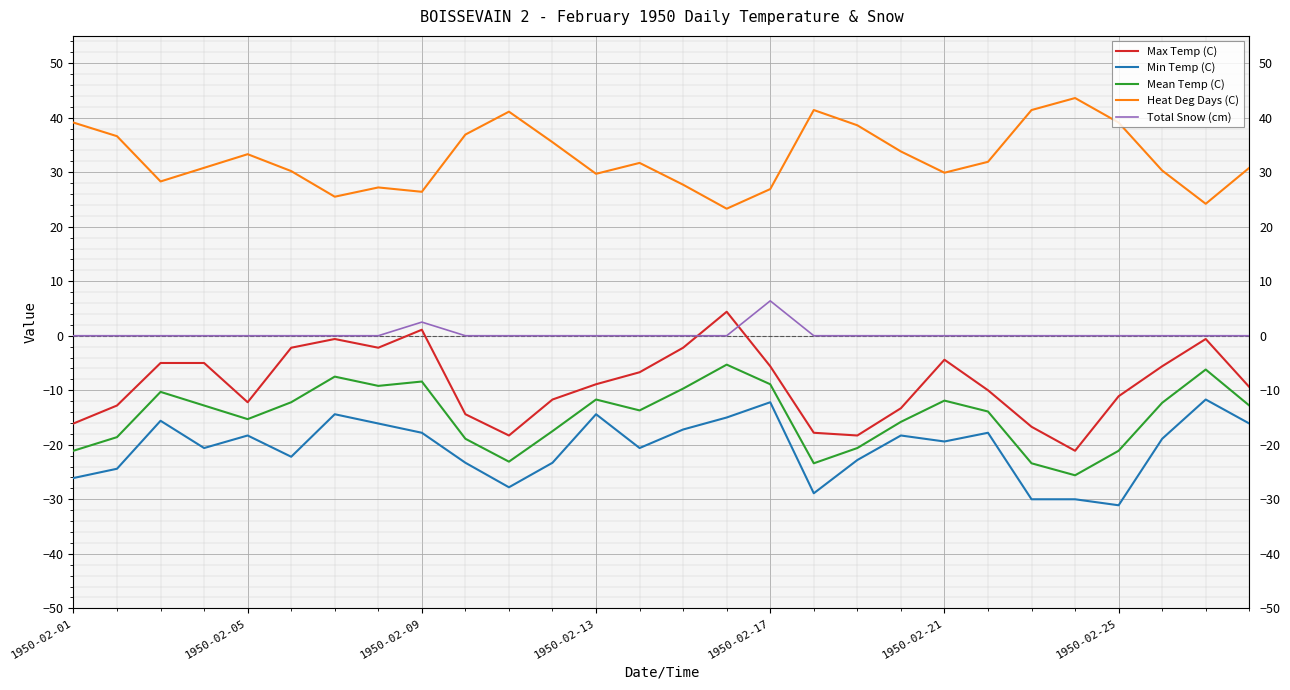

What is the maximum value for Total Snow (cm)?

6.4